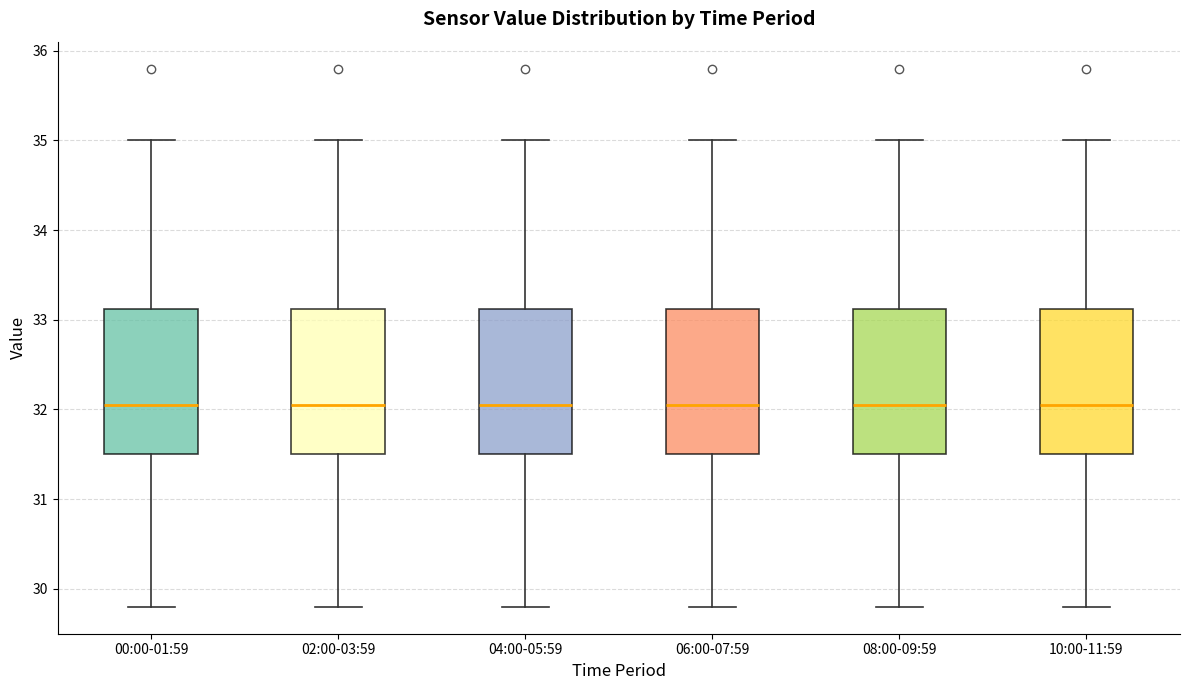

Where is the upper edge of the box for 10:00-11:59 on the y-axis? The values are not printed on the chart, so give them approximately, as read against the axis.

33.1